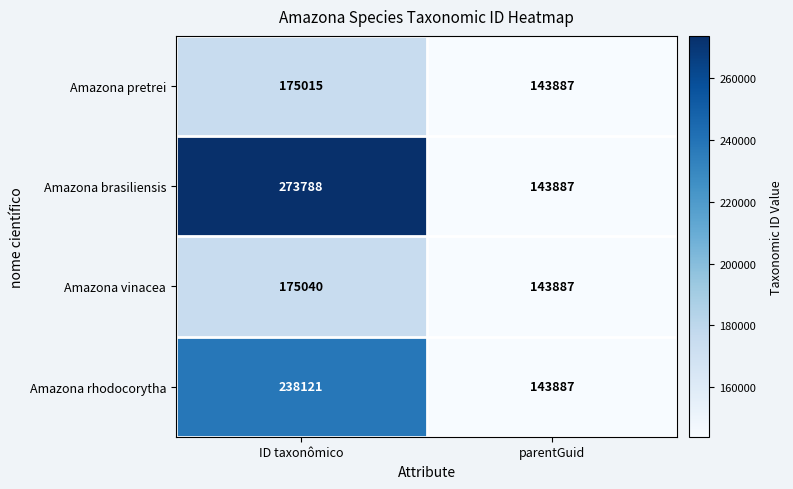

The value of Amazona brasiliensis at ID taxonômico is 94886. True or false?

False